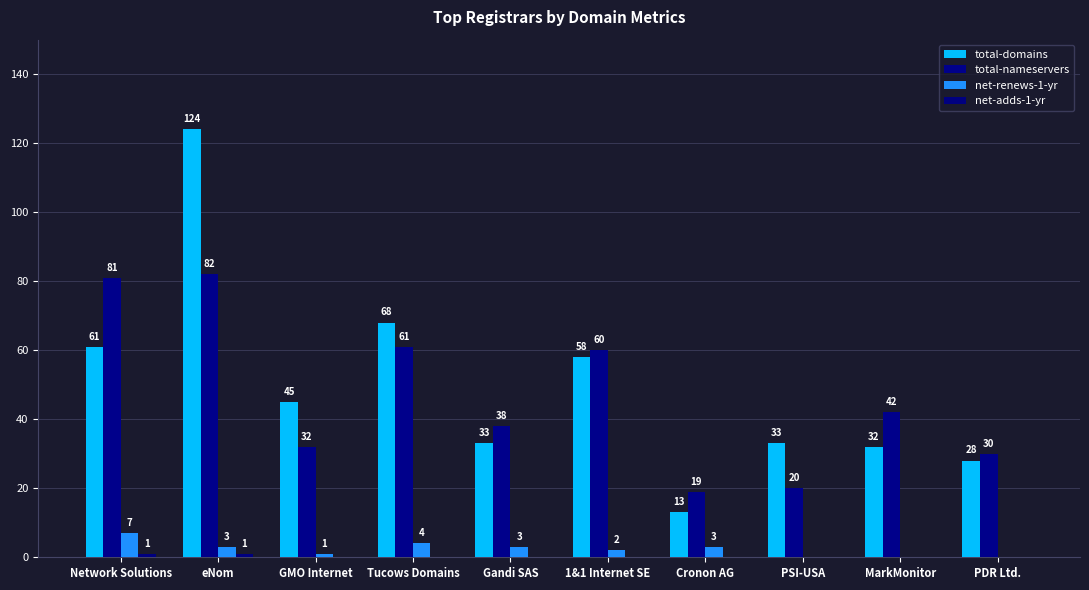

At which category is the sum across all series the highest?

eNom